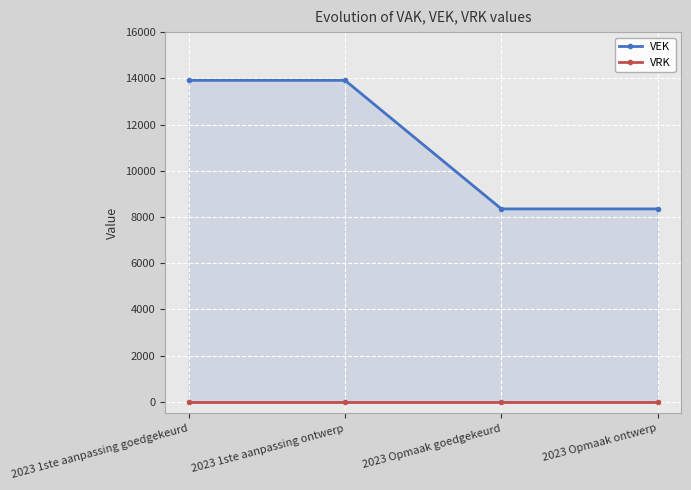

At which label does VEK reach its minimum?

2023 Opmaak goedgekeurd